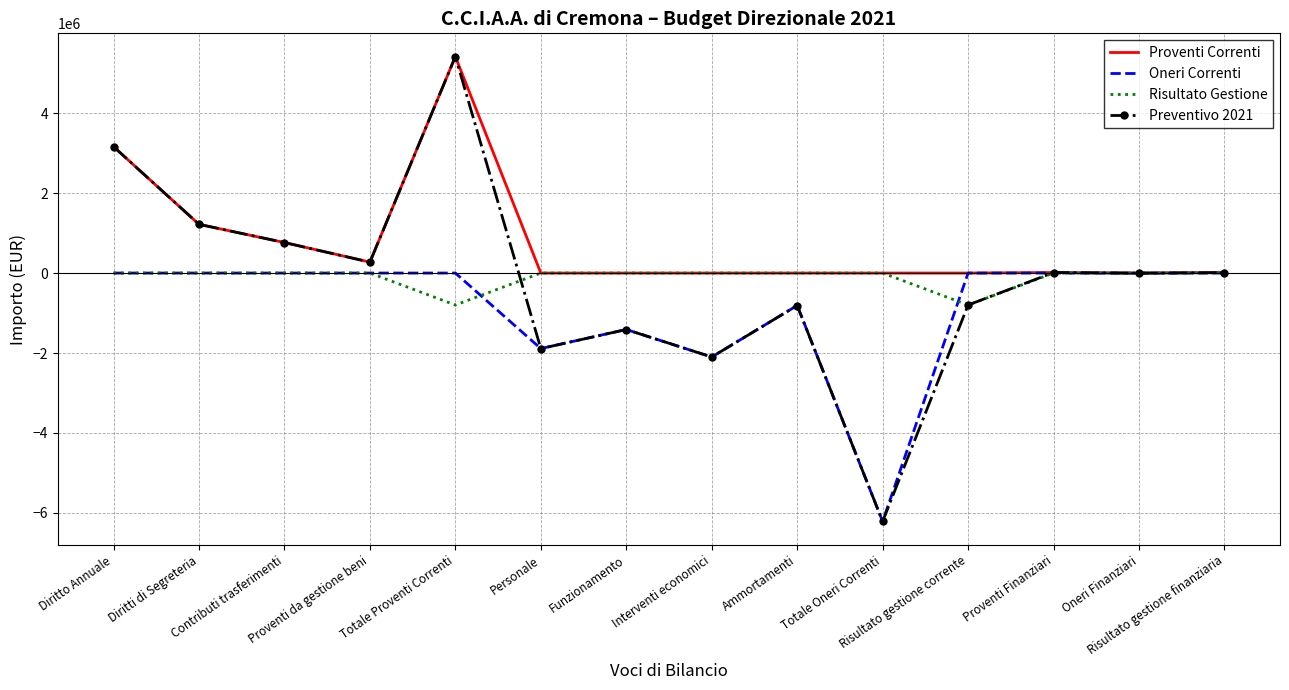

The Proventi Correnti series shows 13000 at Risultato gestione finanziaria. True or false?

True